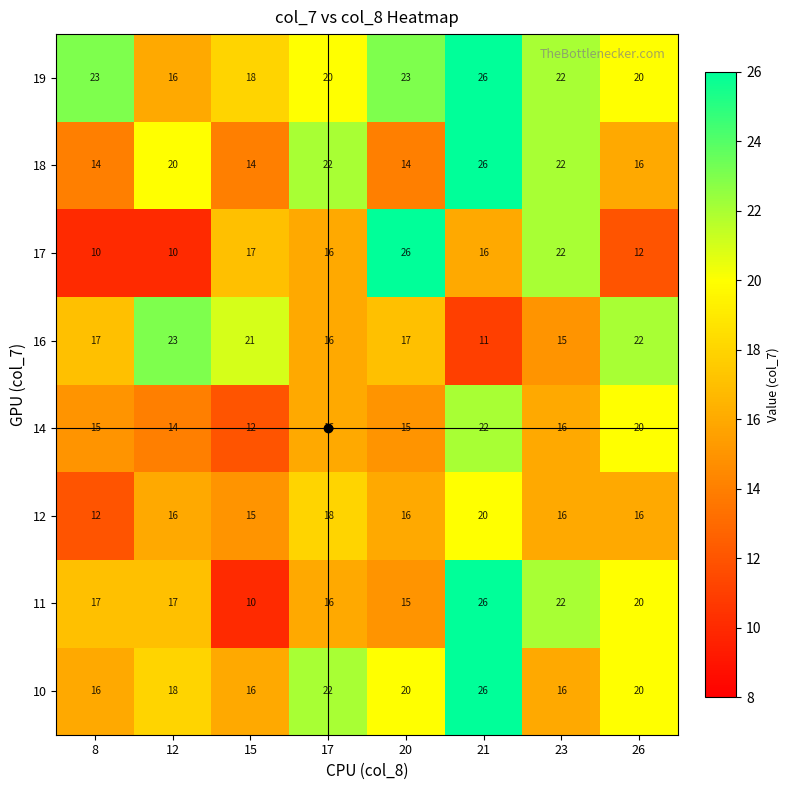

What is the difference between the maximum and minimum values in the 18 series?

12